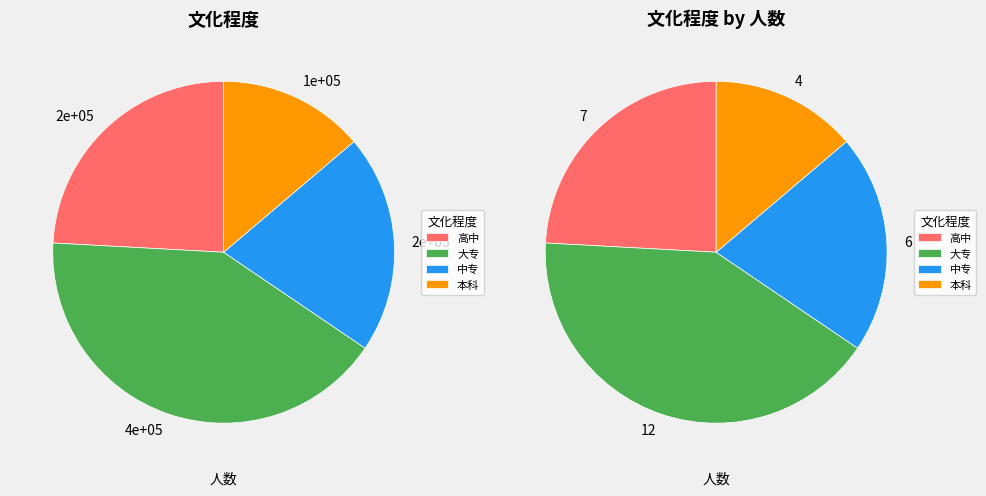

To the nearest percent, what is the average slice percentage?

25%